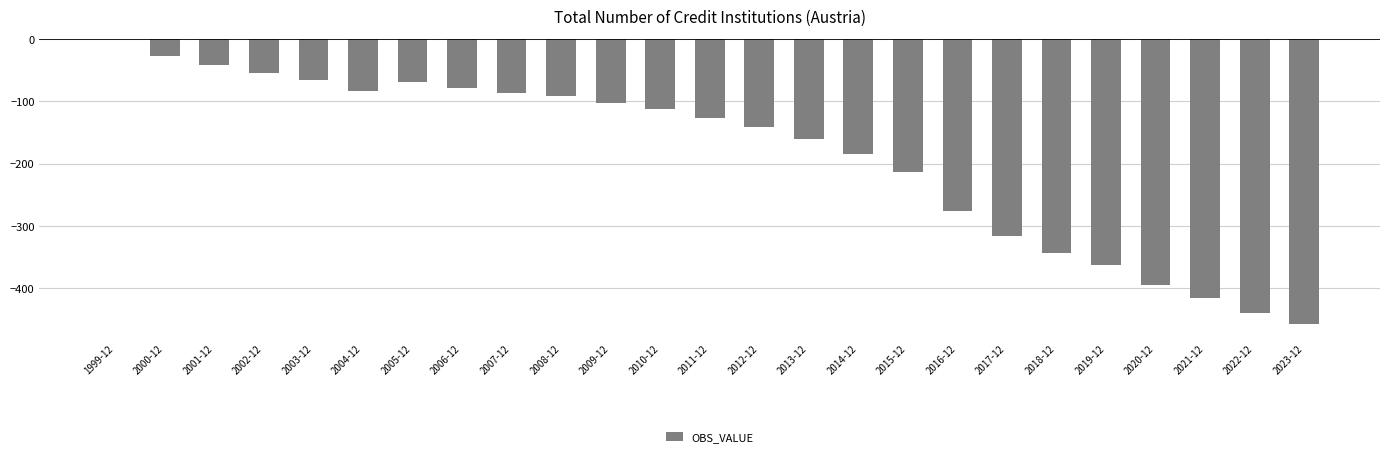

What is the average value?

-186